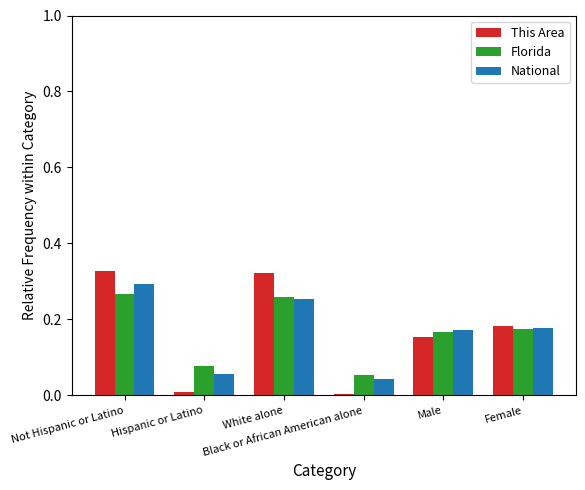

Is the value of National at White alone greater than the value of This Area at Black or African American alone?

Yes